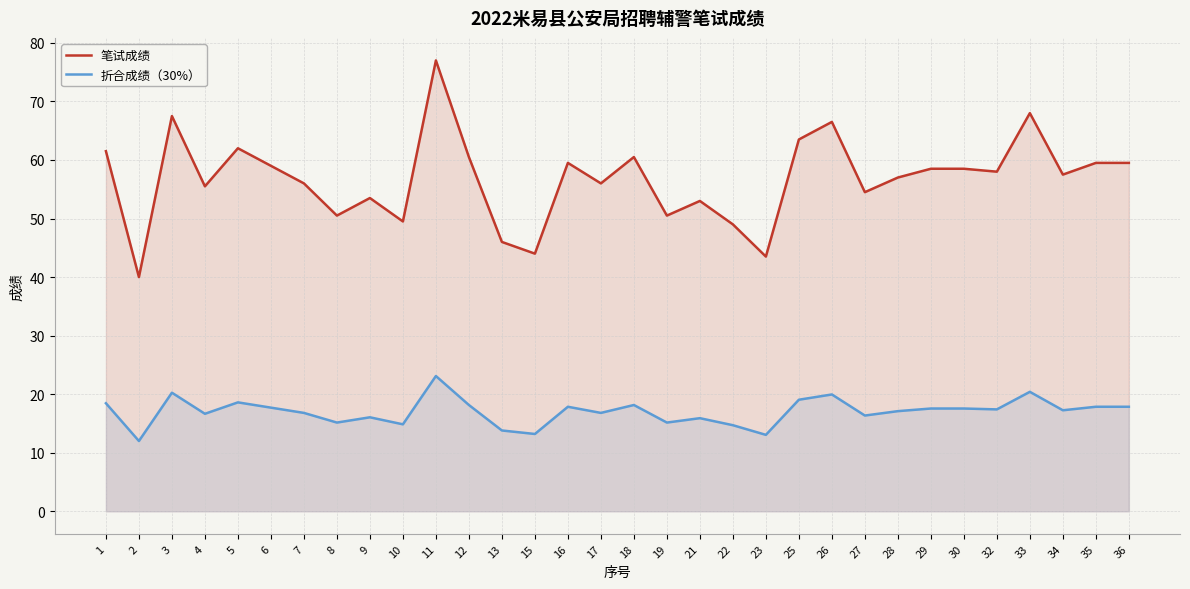

The 笔试成绩 series shows 28.6 at 26. True or false?

False